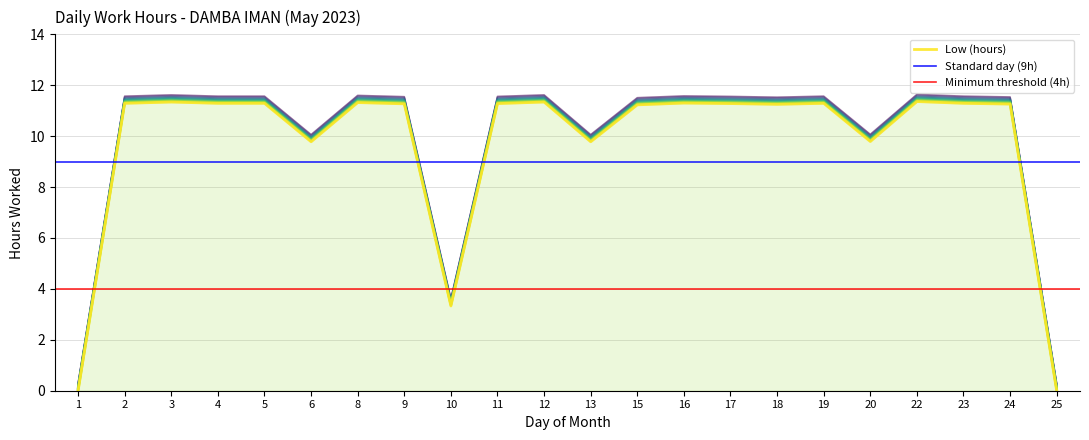

List the labels in order of value, smallest first.

1, 25, 10, 6, 13, 20, 15, 18, 24, 9, 11, 17, 2, 4, 5, 19, 23, 16, 8, 3, 12, 22